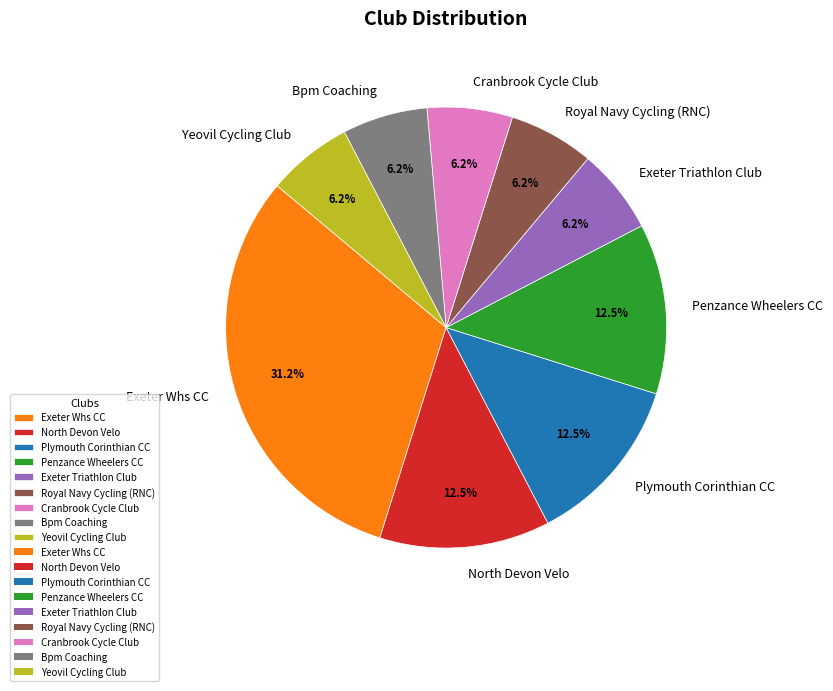

Is North Devon Velo the majority of the pie?

No